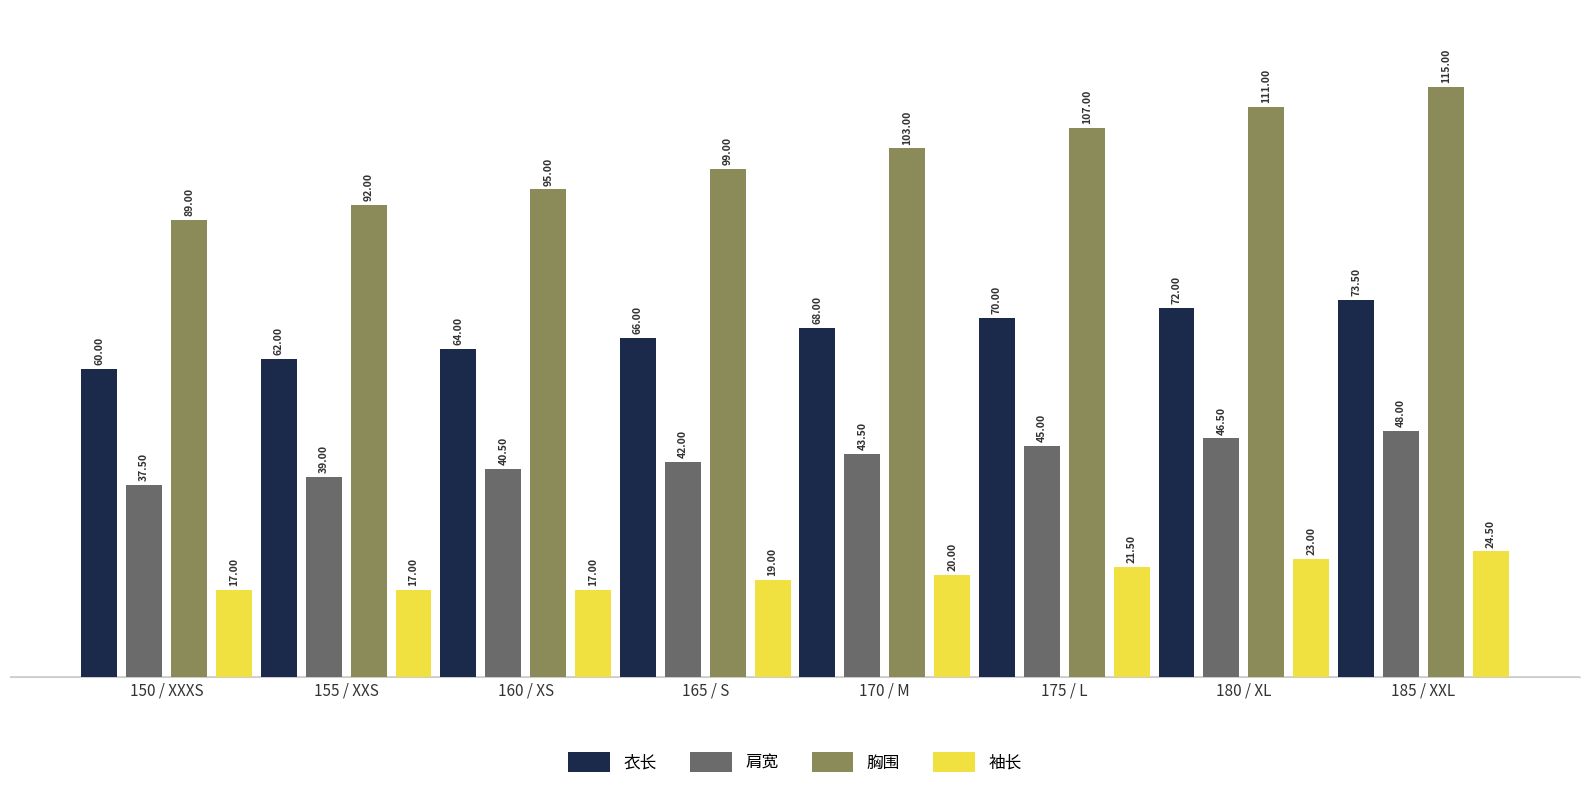

What is the total value across all series at 170 / M?

234.5